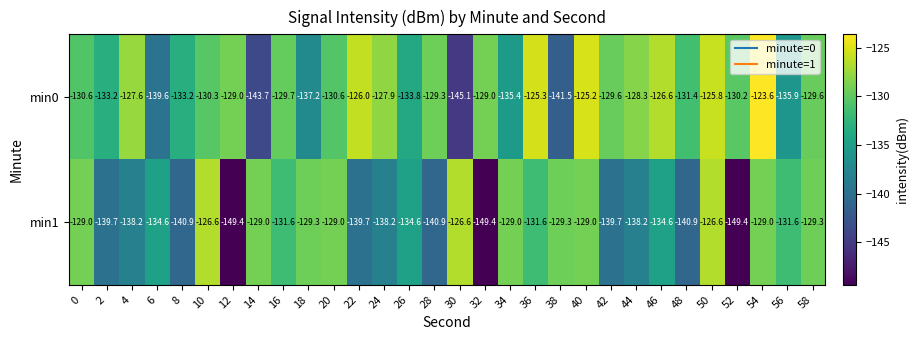

How many values in the min1 series exceed -131?

12